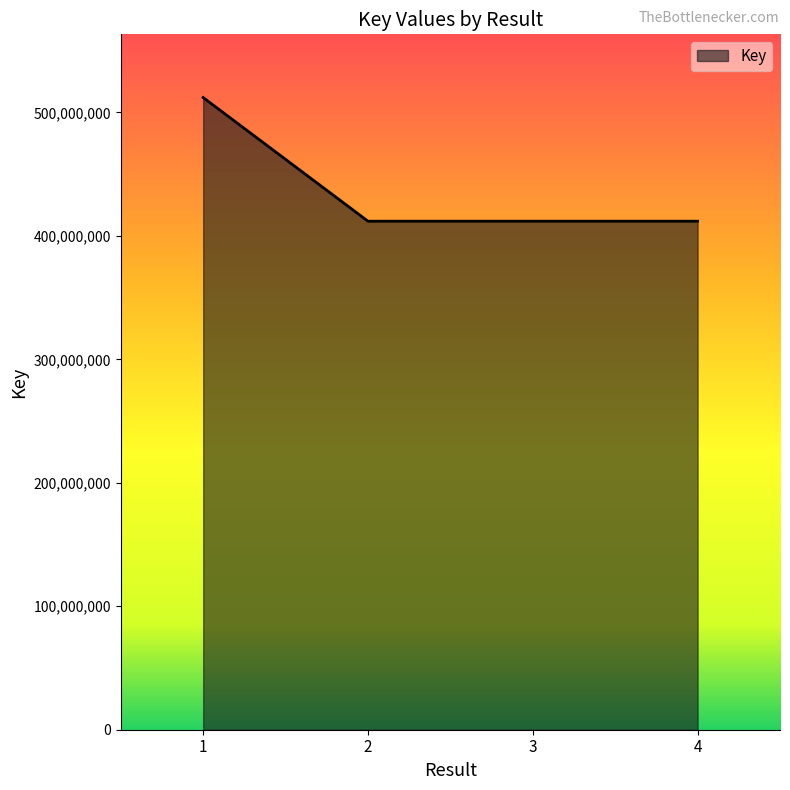

True or false: the data shows 129719397 at 3.

False